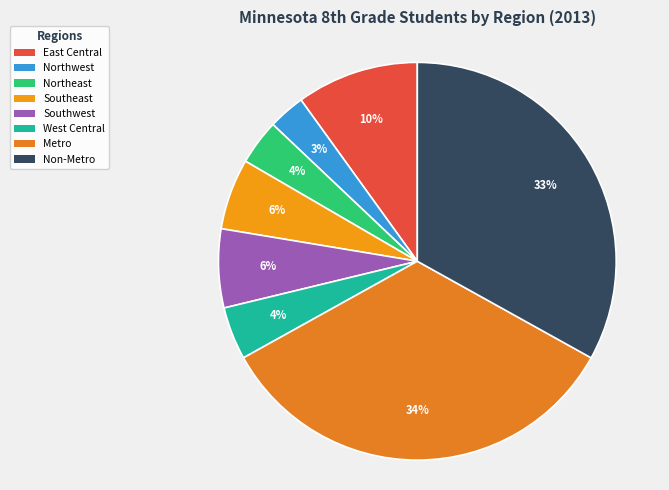

Does Metro represent more than half of the total?

No